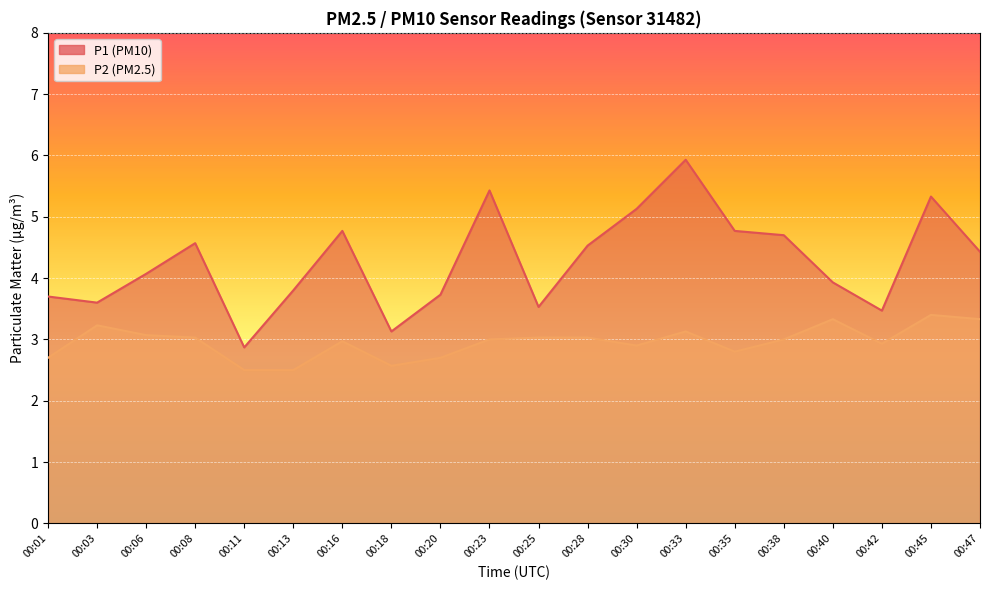

List the labels in order of P2 value, largest first.

00:45, 00:40, 00:47, 00:03, 00:33, 00:06, 00:08, 00:25, 00:28, 00:23, 00:38, 00:16, 00:42, 00:30, 00:35, 00:01, 00:20, 00:18, 00:11, 00:13